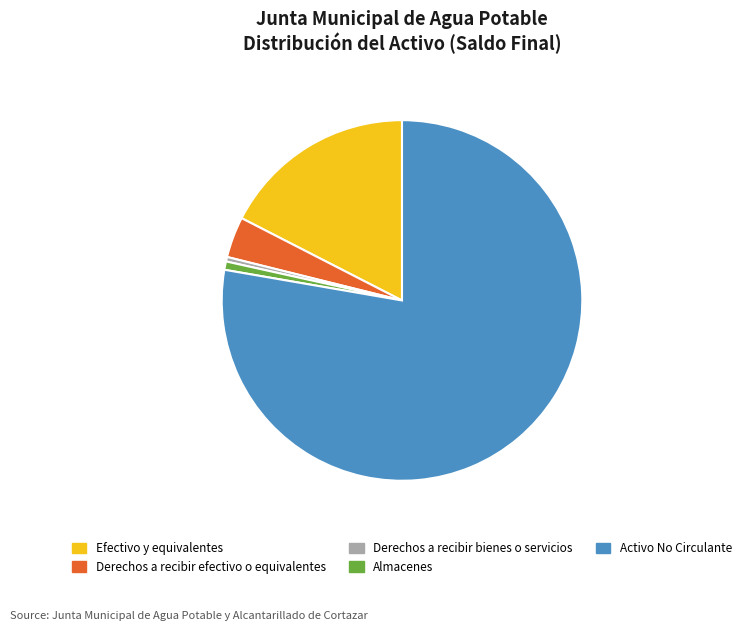

Approximately how many times larger is the value at Efectivo y equivalentes compared to Almacenes?

23.3